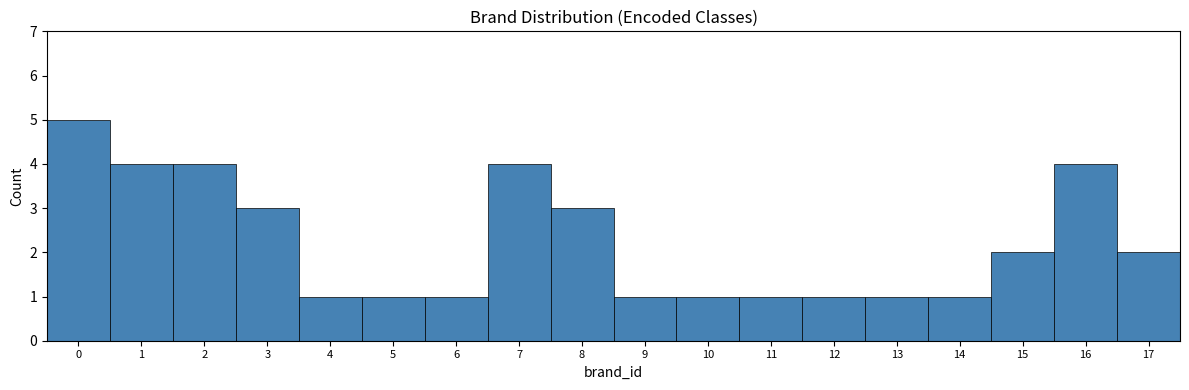

Reading left to right, list every bar in this chart as the range it spans on the x-axis followed by its height. The values are not printed on the chart, so give them approximately, as read against the axis.

-0.5 to 0.5: 5
0.5 to 1.5: 4
1.5 to 2.5: 4
2.5 to 3.5: 3
3.5 to 4.5: 1
4.5 to 5.5: 1
5.5 to 6.5: 1
6.5 to 7.5: 4
7.5 to 8.5: 3
8.5 to 9.5: 1
9.5 to 10.5: 1
10.5 to 11.5: 1
11.5 to 12.5: 1
12.5 to 13.5: 1
13.5 to 14.5: 1
14.5 to 15.5: 2
15.5 to 16.5: 4
16.5 to 17.5: 2